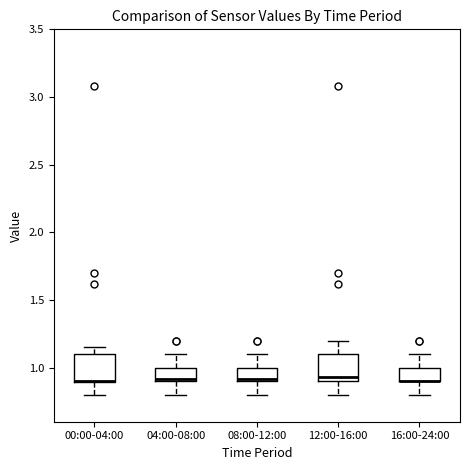

Reading left to right, transcribe this box plot: for each box, give where its median line is, the range the box spans, and where its two whiskers end, as read against the y-axis. The values are not printed on the chart, so give them approximately, as read against the axis.

00:00-04:00: median 0.90 (drawn on the box's lower edge), box 0.90 to 1.10, whiskers 0.80 to 1.15
04:00-08:00: median 0.90 (just above the box's lower edge), box 0.90 to 1.00, whiskers 0.80 to 1.10
08:00-12:00: median 0.90 (just above the box's lower edge), box 0.90 to 1.00, whiskers 0.80 to 1.10
12:00-16:00: median 0.95, box 0.90 to 1.10, whiskers 0.80 to 1.20
16:00-24:00: median 0.90 (drawn on the box's lower edge), box 0.90 to 1.00, whiskers 0.80 to 1.10